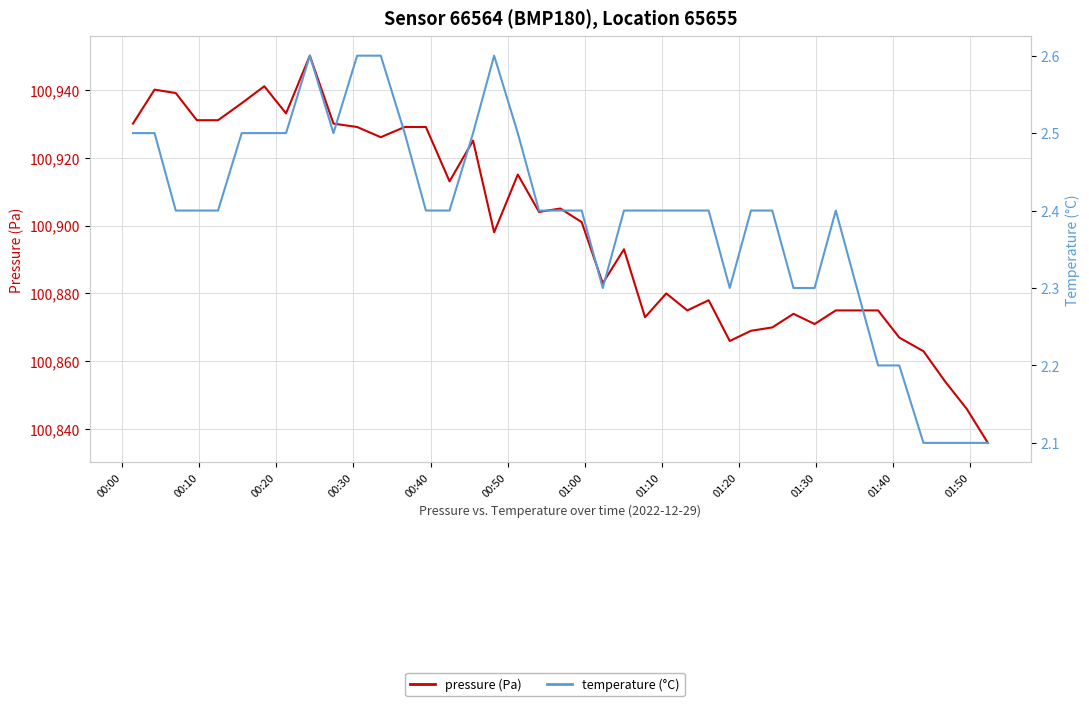

The pressure (Pa) series shows 53526.0 at 32. True or false?

False